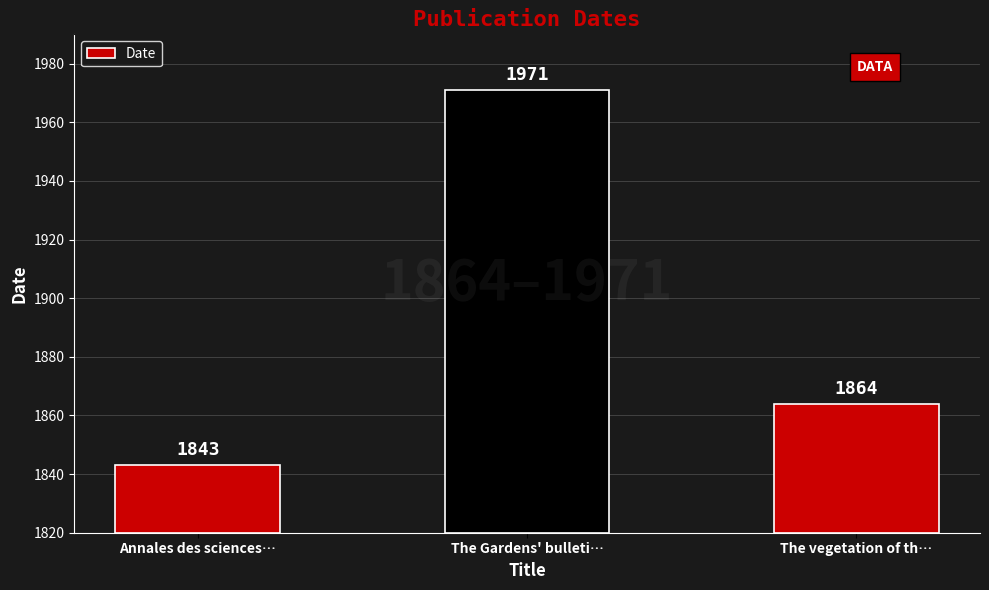

At which category does the chart reach its peak across all series?

The Gardens' bulleti…